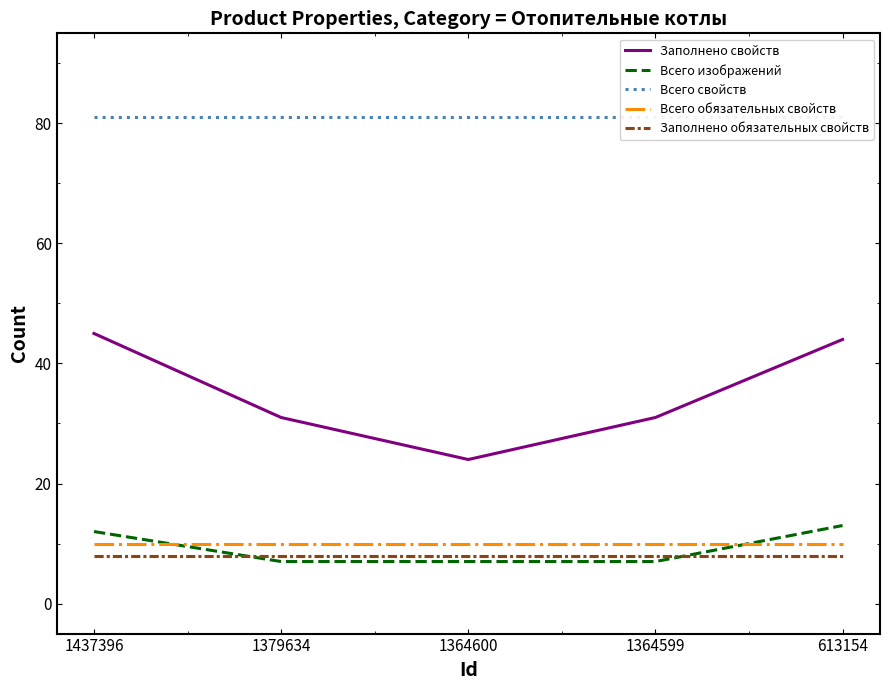

True or false: Всего изображений has a value of 7 at 1364600.

True